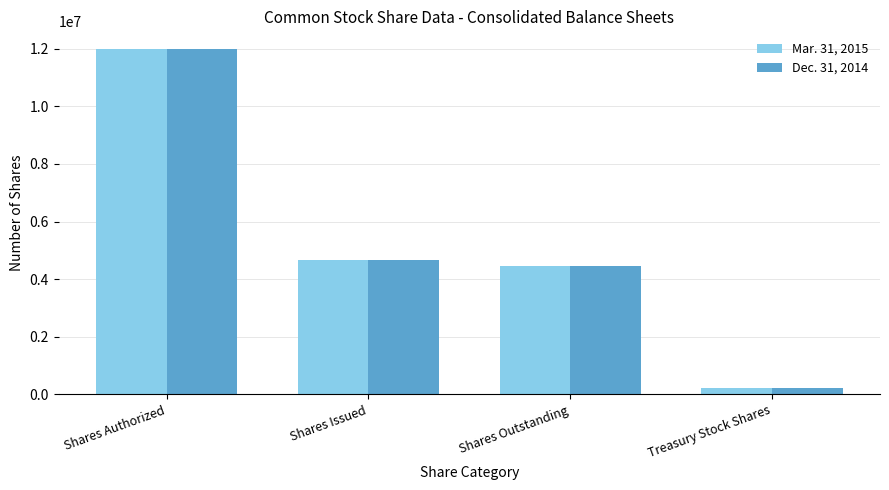

What is the highest value of the Mar. 31, 2015 series?

12000000